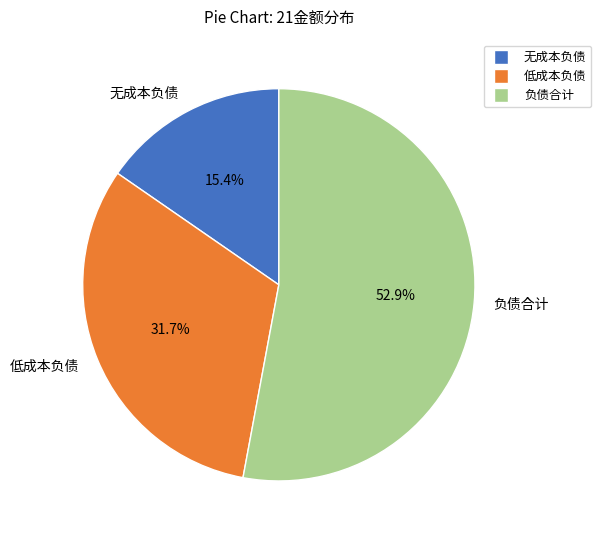

Between 低成本负债 and 负债合计, which is larger?

负债合计